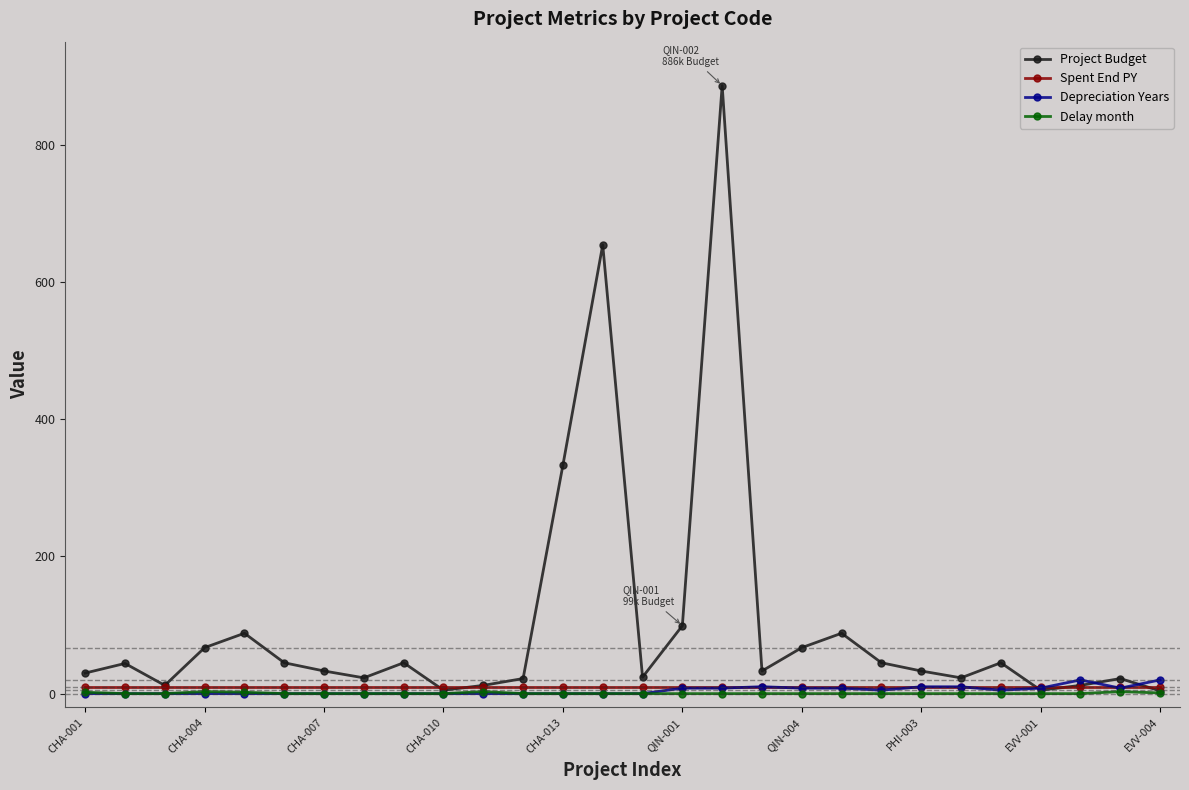

What is the maximum value for Project Budget?

886.0